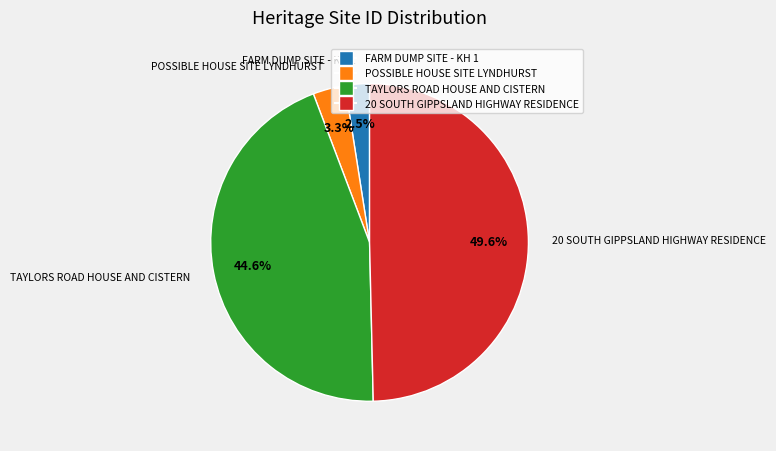

Rank the categories by value from highest to lowest.

20 SOUTH GIPPSLAND HIGHWAY RESIDENCE, TAYLORS ROAD HOUSE AND CISTERN, POSSIBLE HOUSE SITE LYNDHURST, FARM DUMP SITE - KH 1